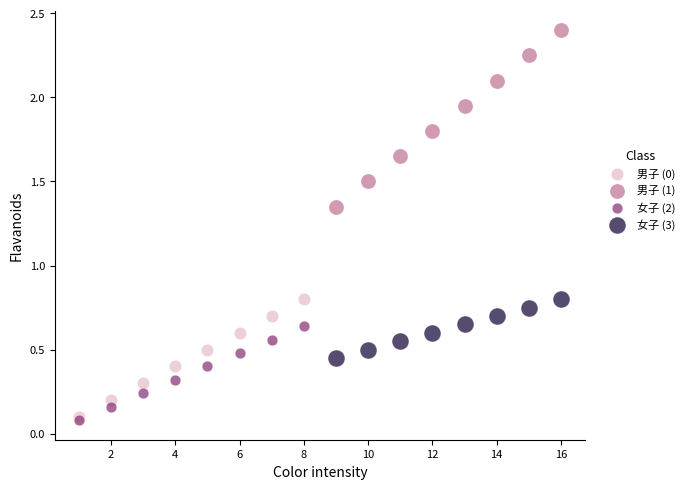

Which series has the largest Y range (max minus min)?

男子 (1)